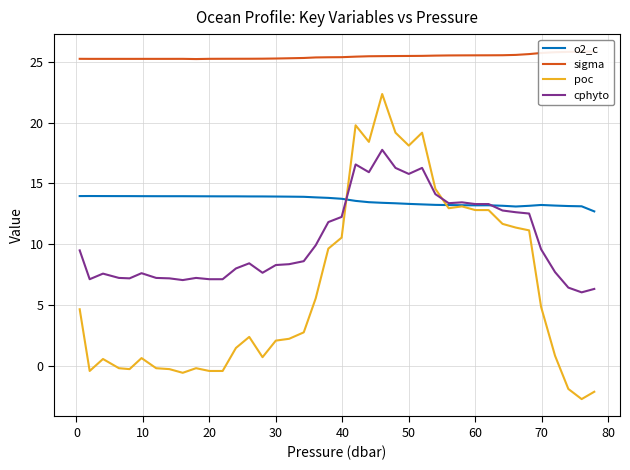

What is the minimum value for o2_c?

12.7